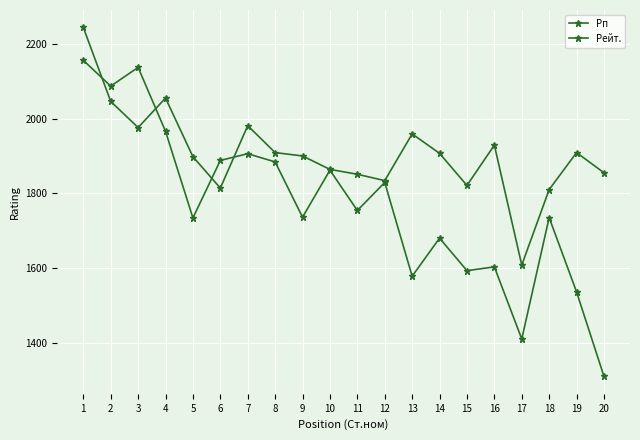

Is the value of Рп at 7 greater than the value of Рейт. at 6?

Yes